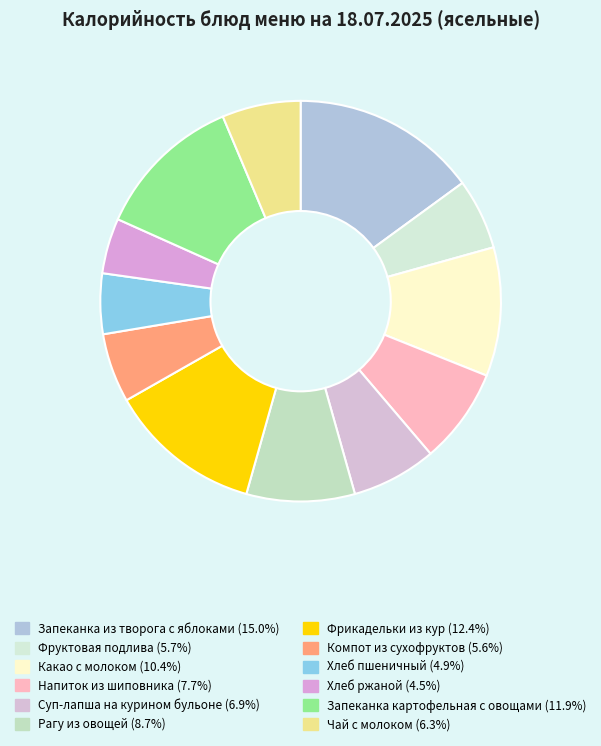

Count the number of slices in the pie.

12